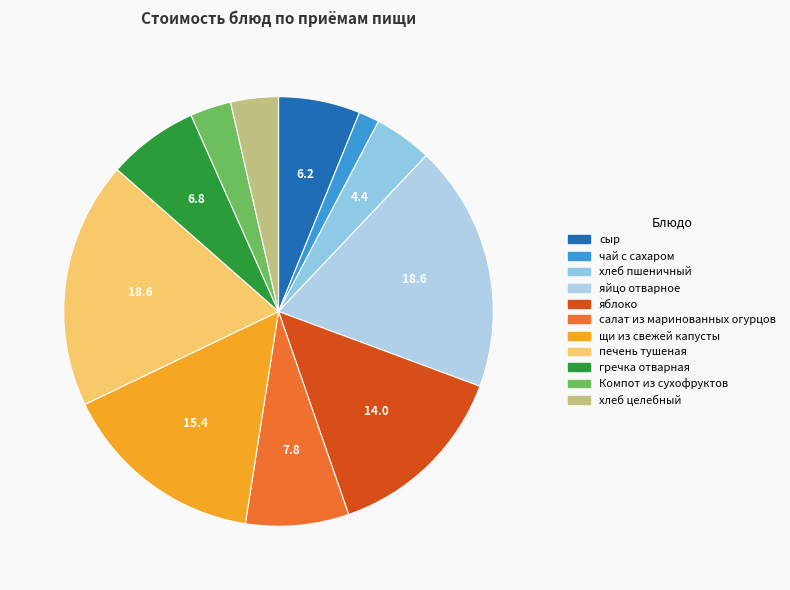

Count the number of slices in the pie.

11